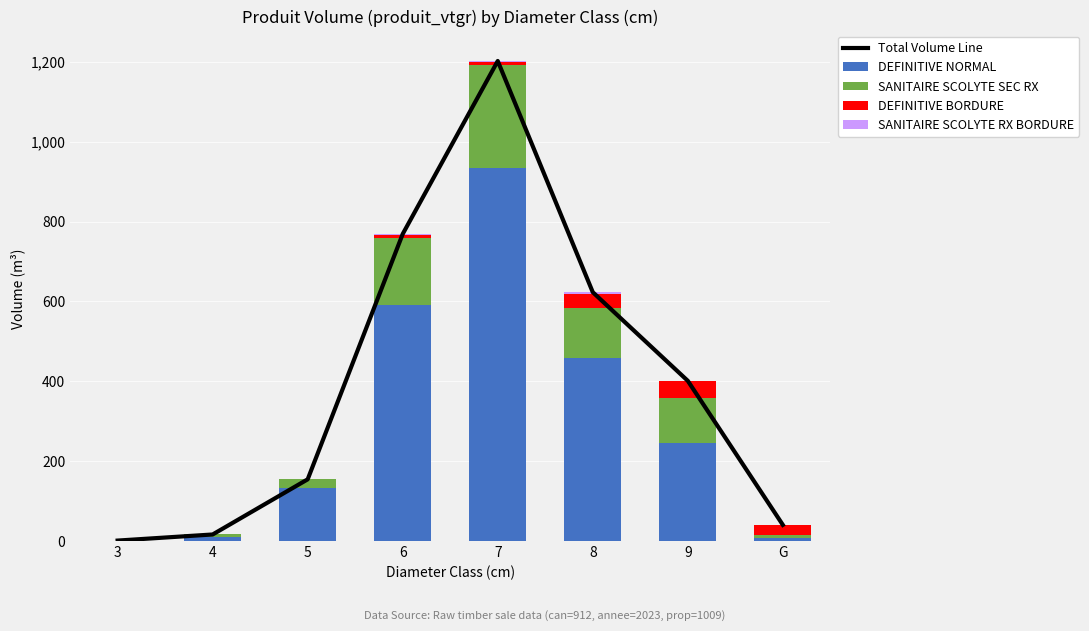

What is the label of the 7th bar from the left?

9